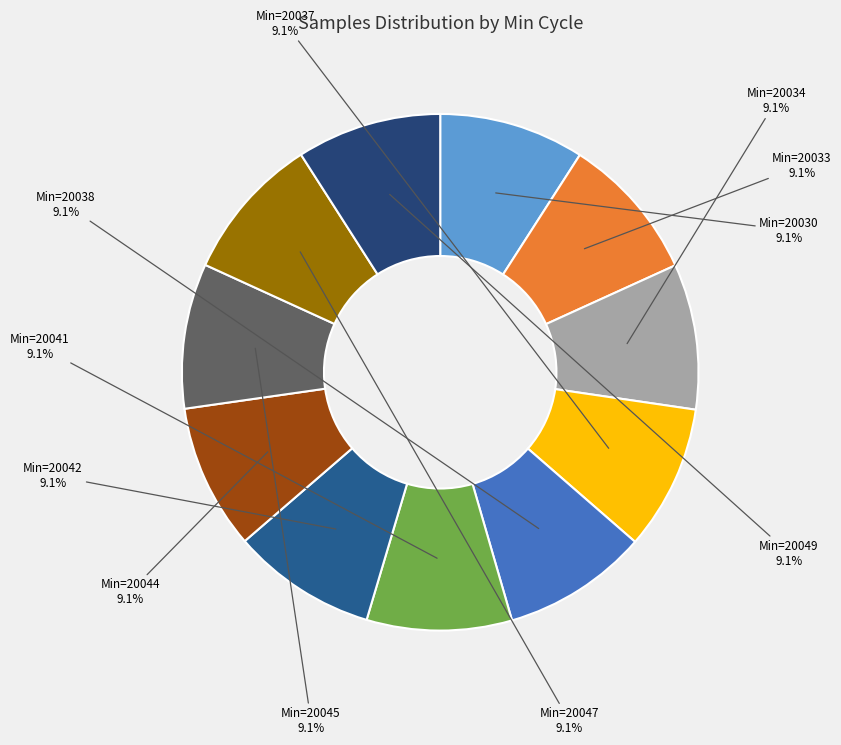

Does any single category account for the majority?

No